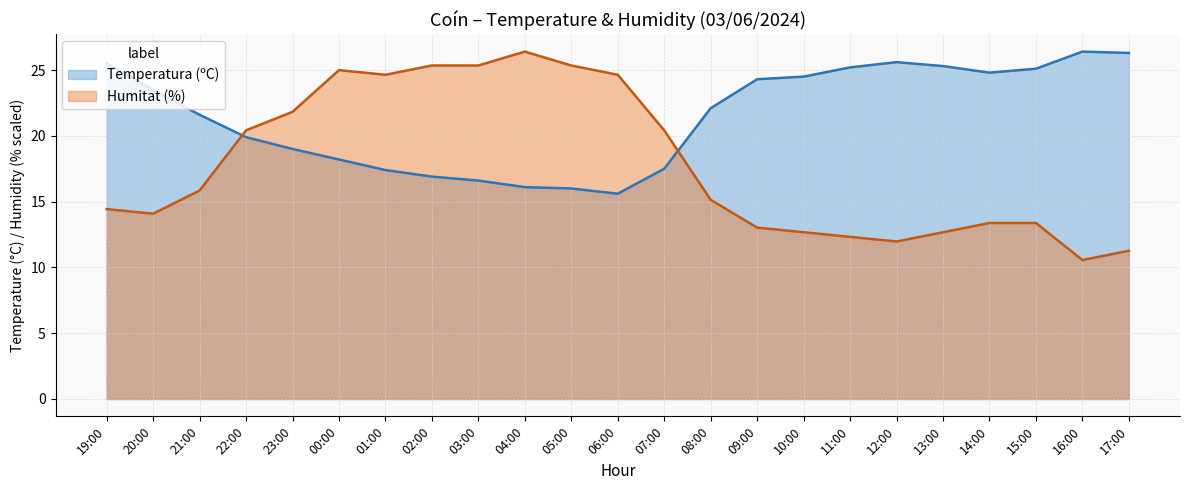

What is the difference between the maximum and second lowest values in the Humitat (%) series?

15.1